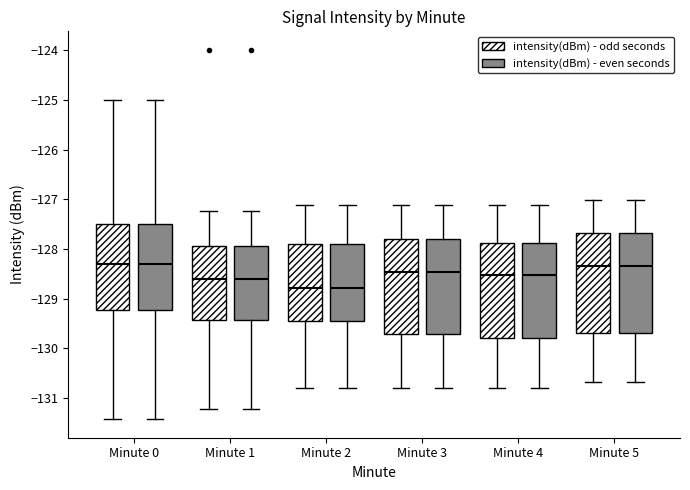

Reading left to right, read every box against the y-axis: the position of its median line, the range the box covers, and the ends of its whiskers. The values are not printed on the chart, so give them approximately, as read against the axis.

Minute 0 (intensity(dBm) - odd seconds): median -128.3, box -129.2 to -127.5, whiskers -131.4 to -125.0
Minute 0 (intensity(dBm) - even seconds): median -128.3, box -129.2 to -127.5, whiskers -131.4 to -125.0
Minute 1 (intensity(dBm) - odd seconds): median -128.6, box -129.4 to -127.9, whiskers -131.2 to -127.2
Minute 1 (intensity(dBm) - even seconds): median -128.6, box -129.4 to -127.9, whiskers -131.2 to -127.2
Minute 2 (intensity(dBm) - odd seconds): median -128.8, box -129.5 to -127.9, whiskers -130.8 to -127.1
Minute 2 (intensity(dBm) - even seconds): median -128.8, box -129.5 to -127.9, whiskers -130.8 to -127.1
Minute 3 (intensity(dBm) - odd seconds): median -128.5, box -129.7 to -127.8, whiskers -130.8 to -127.1
Minute 3 (intensity(dBm) - even seconds): median -128.5, box -129.7 to -127.8, whiskers -130.8 to -127.1
Minute 4 (intensity(dBm) - odd seconds): median -128.5, box -129.8 to -127.9, whiskers -130.8 to -127.1
Minute 4 (intensity(dBm) - even seconds): median -128.5, box -129.8 to -127.9, whiskers -130.8 to -127.1
Minute 5 (intensity(dBm) - odd seconds): median -128.3, box -129.7 to -127.7, whiskers -130.7 to -127.0
Minute 5 (intensity(dBm) - even seconds): median -128.3, box -129.7 to -127.7, whiskers -130.7 to -127.0